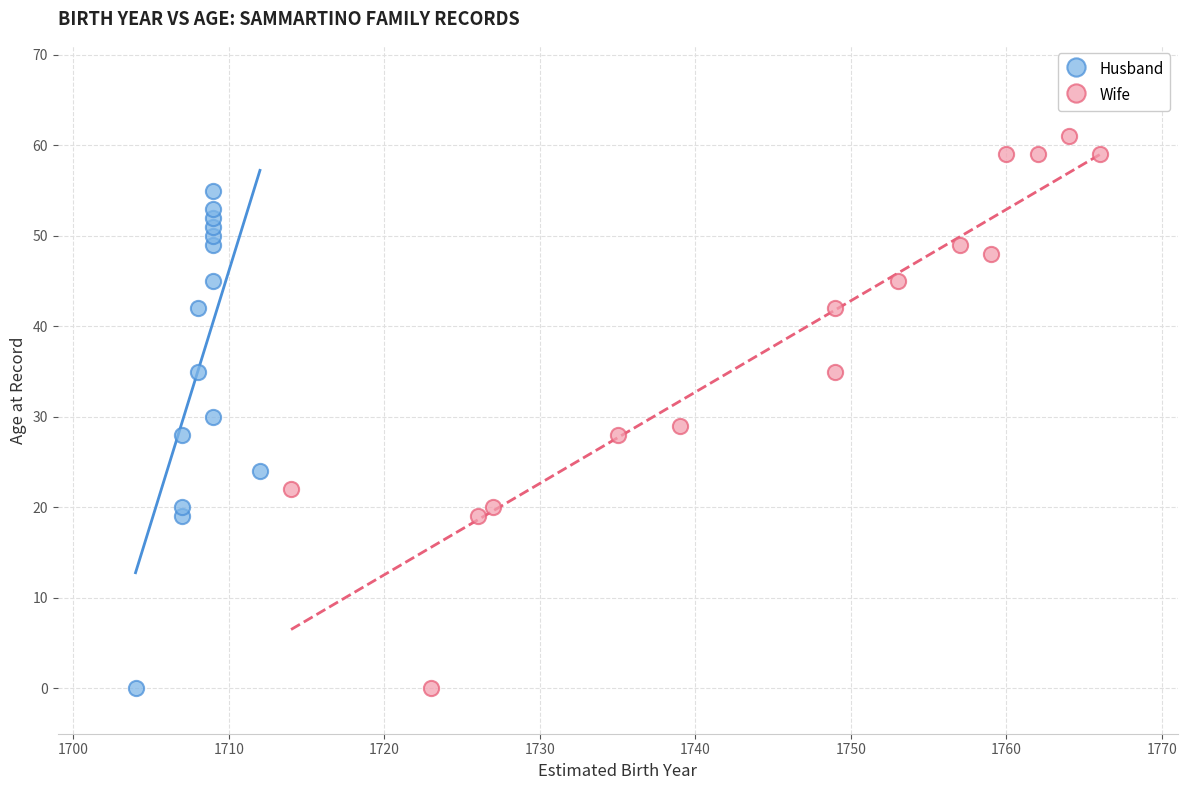

Which series contains the highest Y value?

Wife